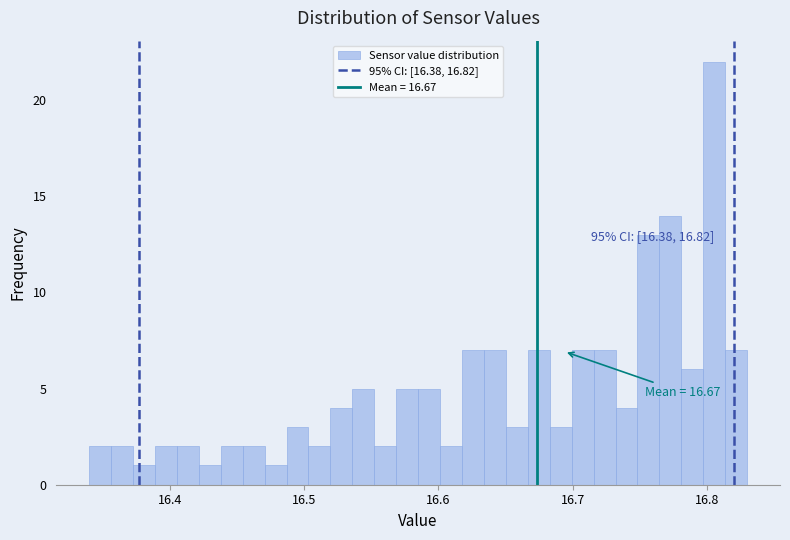

Around what value on the x-axis is the tallest bar? Give the approximate position of its centre, as read against the axis.

16.81